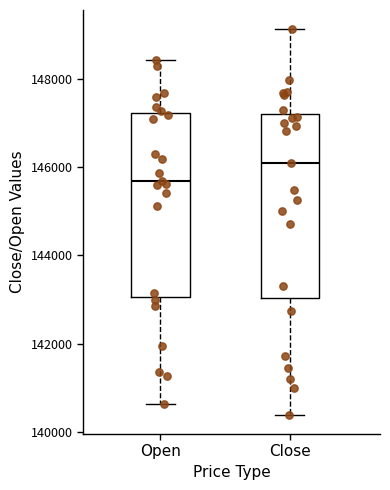

Where does the median line of the box for Close sit on the y-axis? The values are not printed on the chart, so give them approximately, as read against the axis.

146200